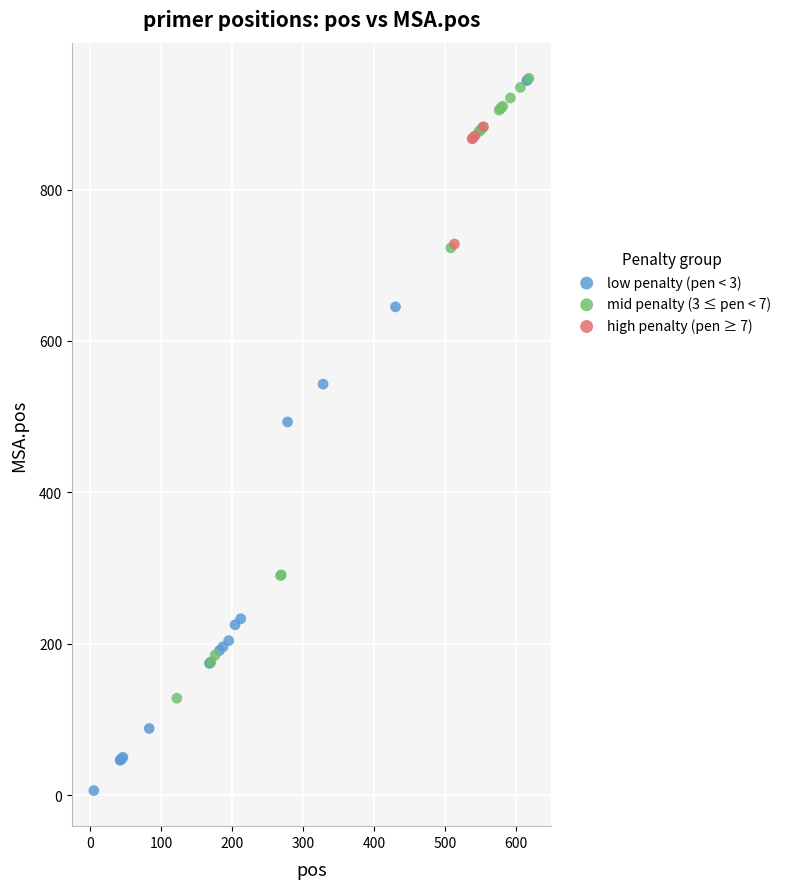

Which series has the largest Y range (max minus min)?

low penalty (pen < 3)